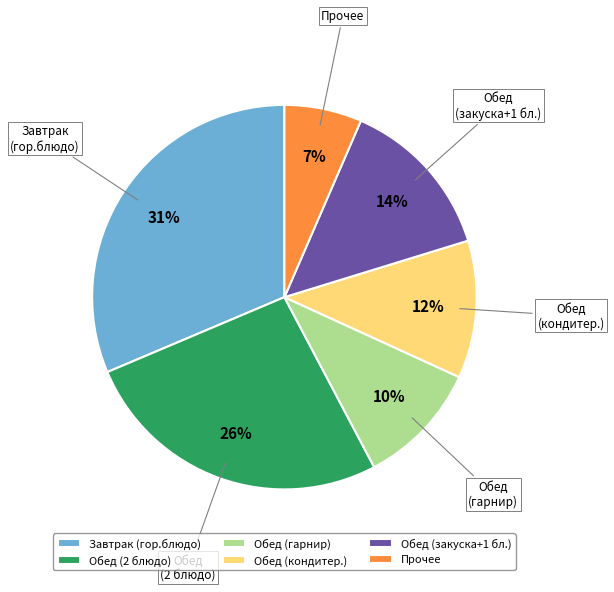

To the nearest percent, what is the combined percentage of Обед (гарнир) and Прочее?

17%